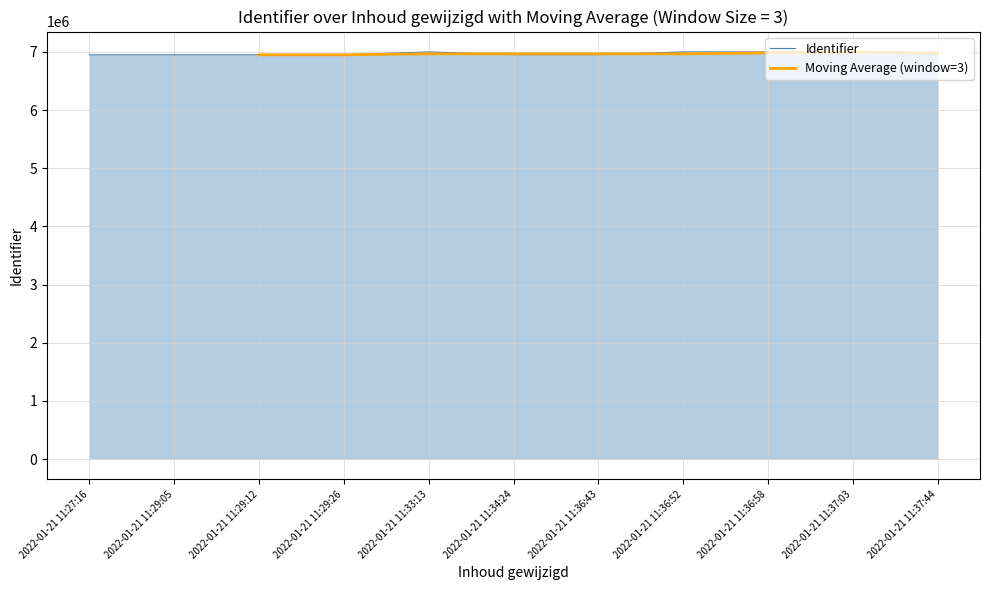

What are all the series names shown in the legend?

Identifier, Moving Average (window=3)